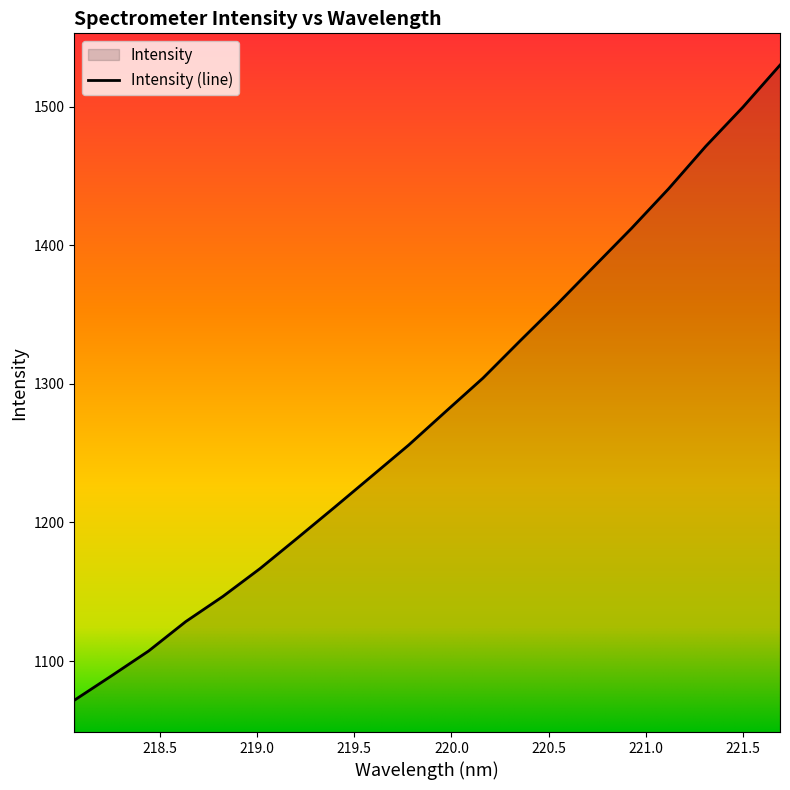

The chart shows a value of 1255.8 at 219.7801. True or false?

True